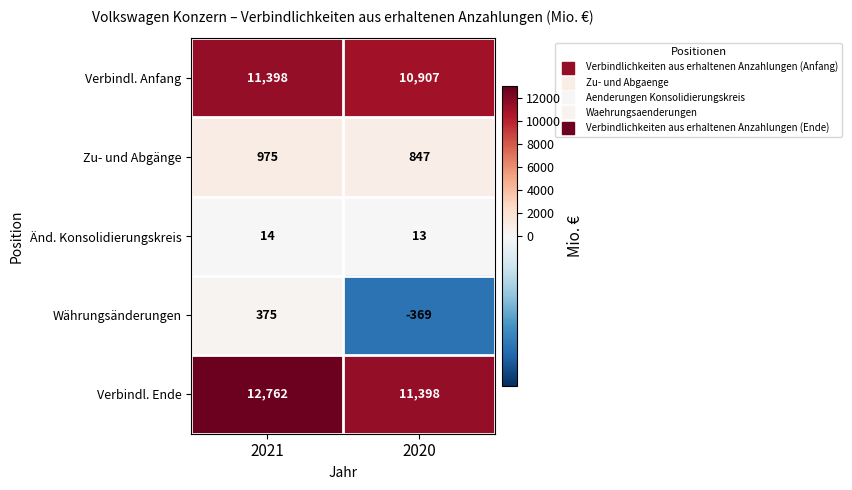

Reading left to right, what are all the values shown in this chart?

Verbindl. Anfang: 2021=11398	2020=10907
Zu- und Abgänge: 2021=975	2020=847
Änd. Konsolidierungskreis: 2021=14	2020=13
Währungsänderungen: 2021=375	2020=-369
Verbindl. Ende: 2021=12762	2020=11398